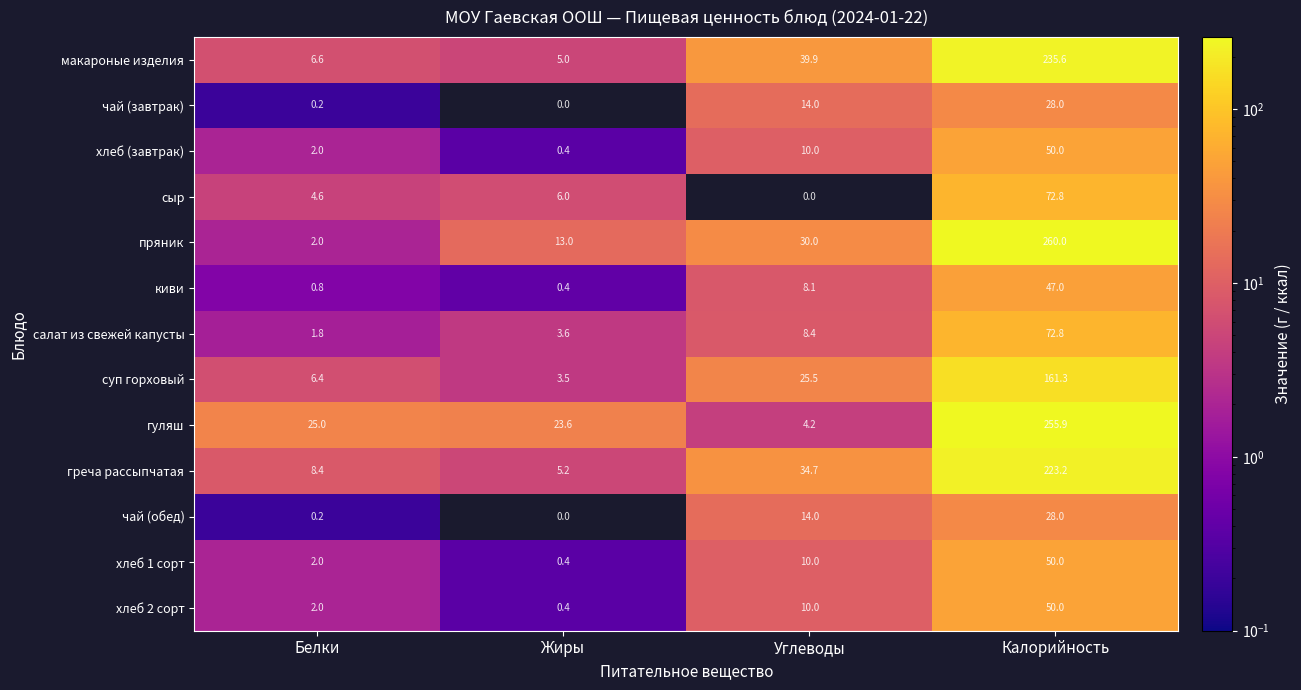

What is the total value across all series at Белки?

62.0